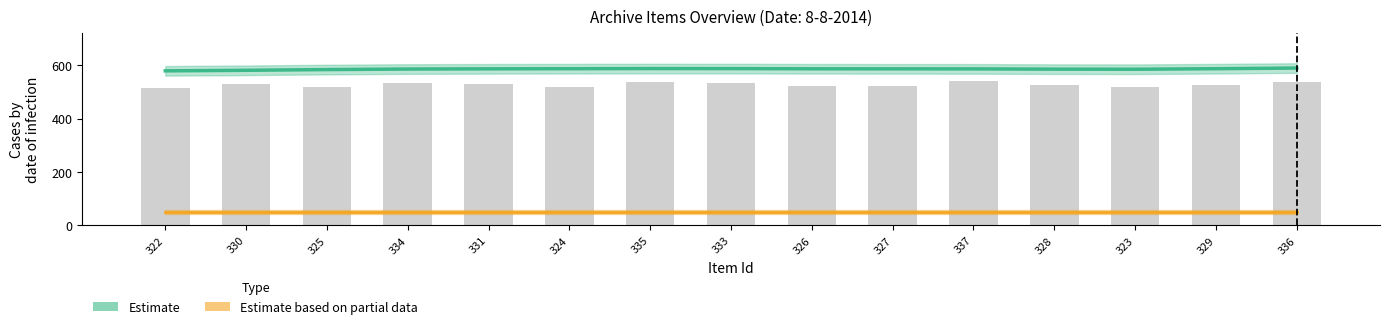

What is the maximum value for Estimate?

590.2